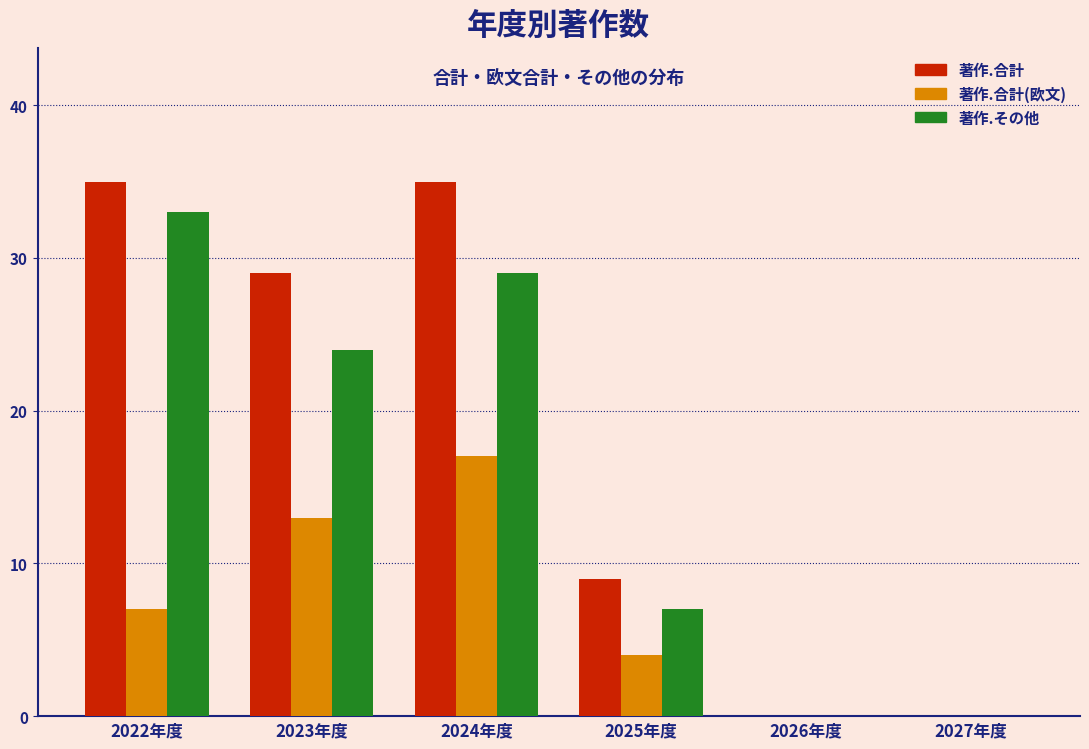

Reading right to left, list all the values displayed in this chart.

著作.合計: 2027年度=0	2026年度=0	2025年度=9	2024年度=35	2023年度=29	2022年度=35
著作.合計(欧文): 2027年度=0	2026年度=0	2025年度=4	2024年度=17	2023年度=13	2022年度=7
著作.その他: 2027年度=0	2026年度=0	2025年度=7	2024年度=29	2023年度=24	2022年度=33